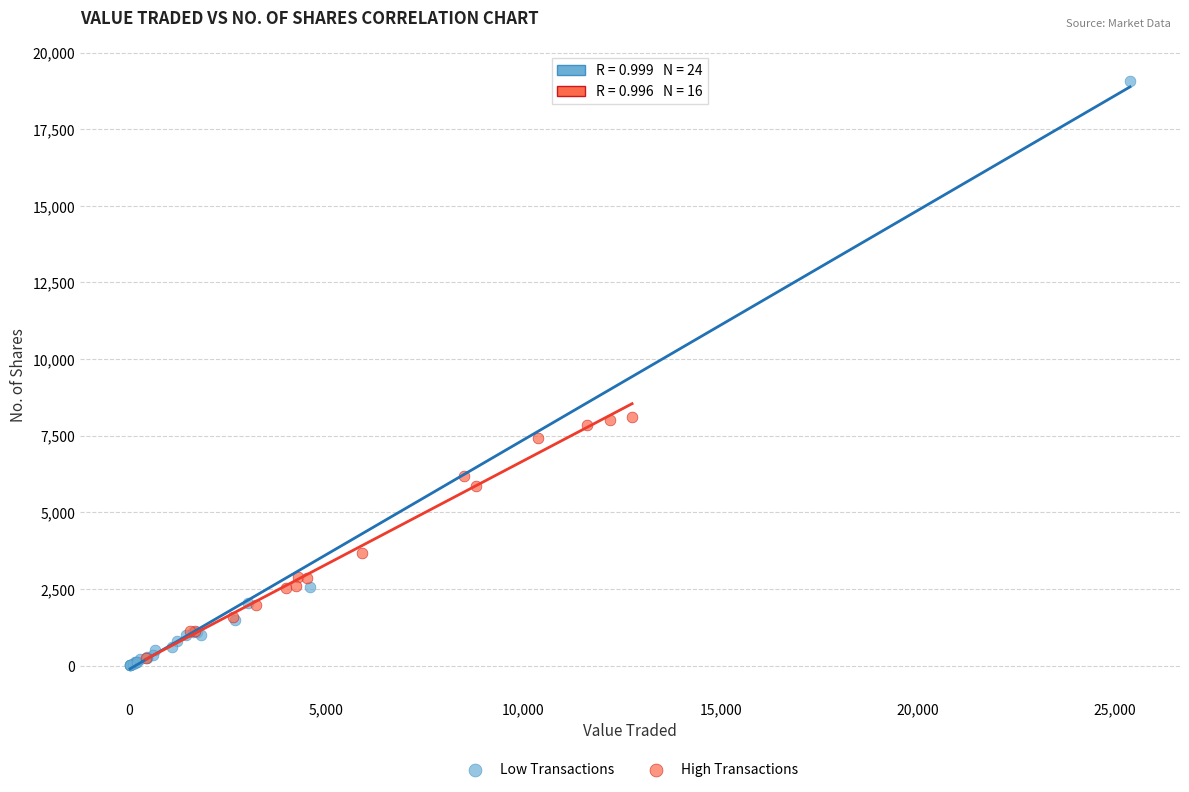

What are all the series names shown in the legend?

Low Transactions, High Transactions